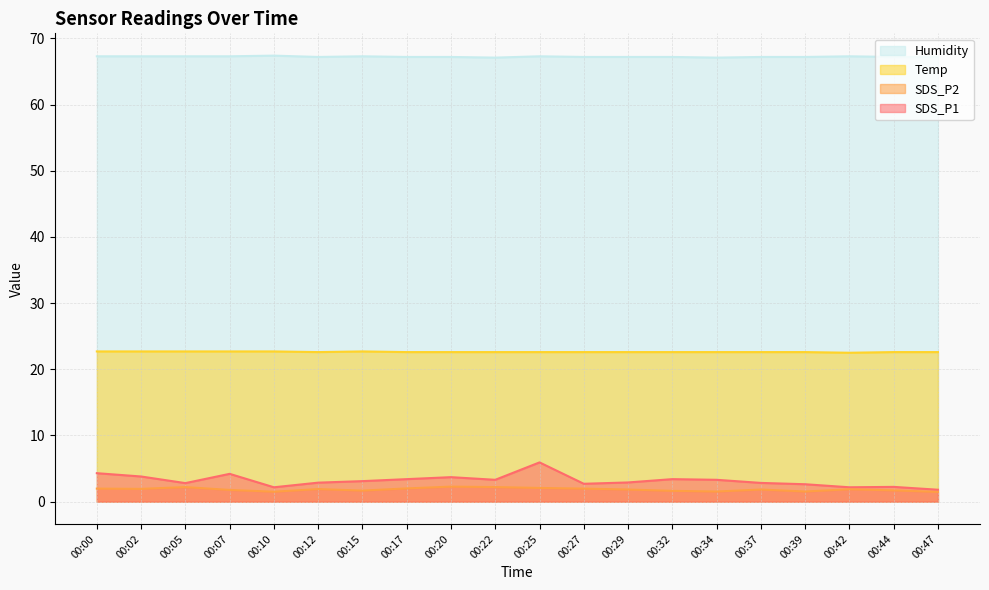

What is the minimum value for Humidity?

67.1